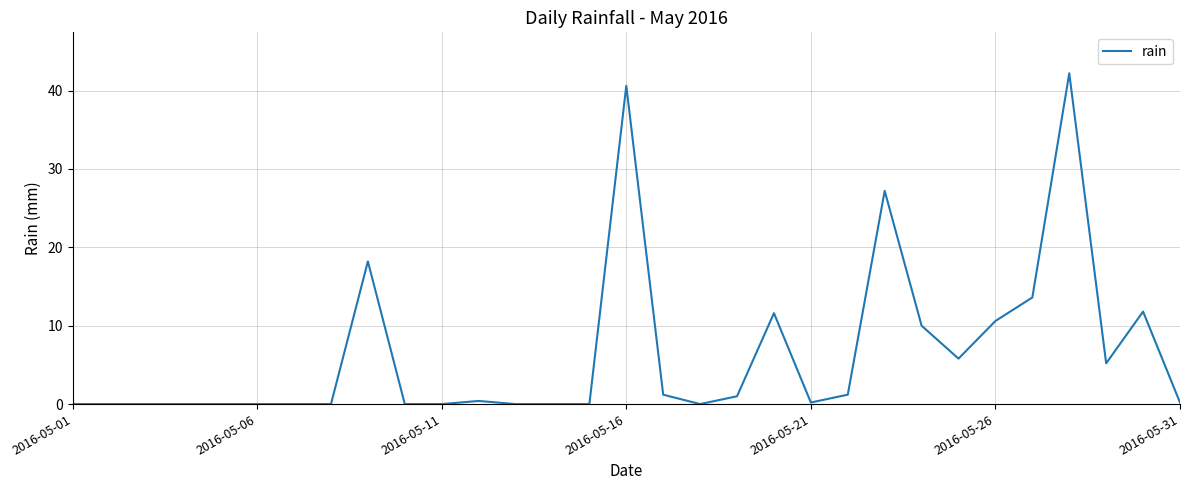

What is the difference between the maximum and minimum values?

42.2